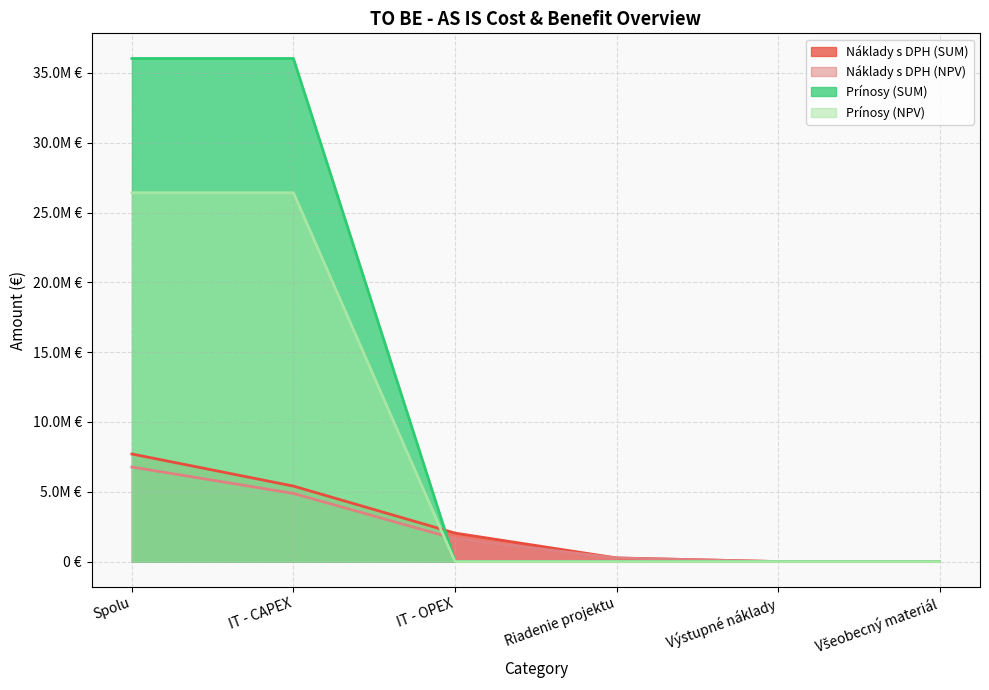

The Prínosy (NPV) series shows 0.0 at IT - OPEX. True or false?

True